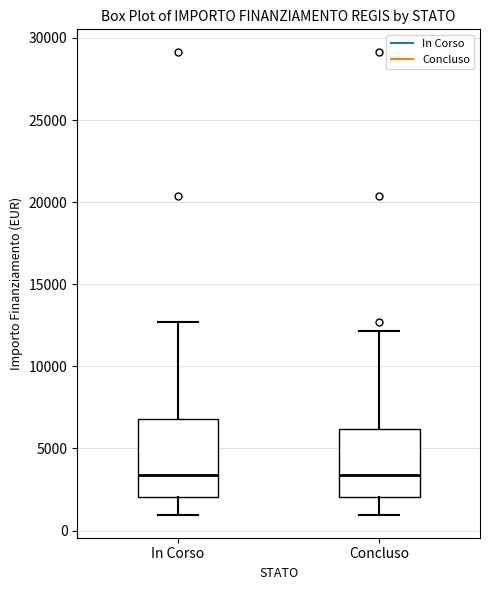

Reading left to right, read every box against the y-axis: the position of its median line, the range the box covers, and the ends of its whiskers. The values are not printed on the chart, so give them approximately, as read against the axis.

In Corso: median 3500, box 2000 to 7000, whiskers 1000 to 12500
Concluso: median 3500, box 2000 to 6000, whiskers 1000 to 12000